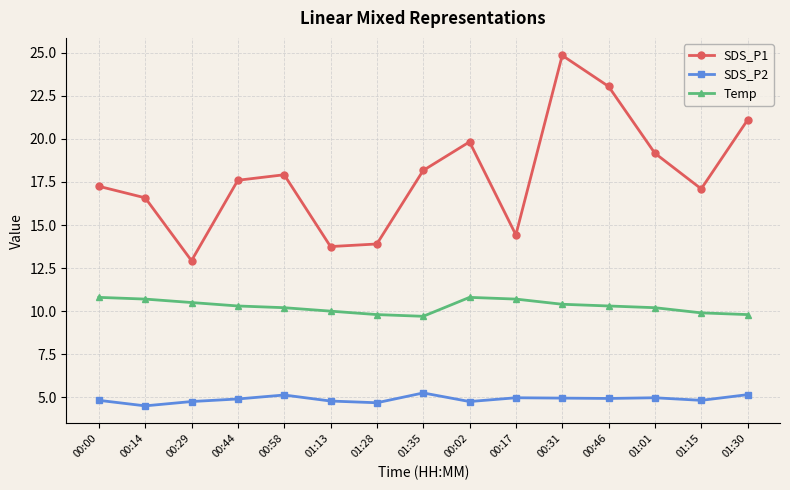

The SDS_P1 series shows 12.9 at 00:29. True or false?

True